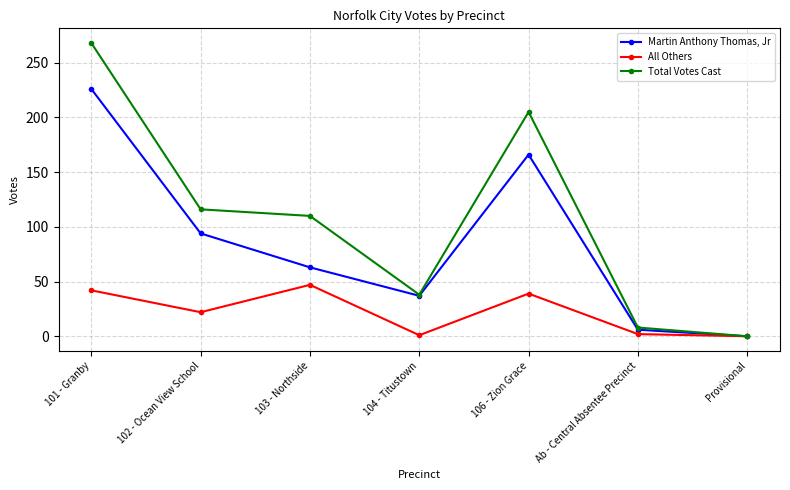

What is the sum of the Total Votes Cast values at 104 - Titustown and 101 - Granby?

306